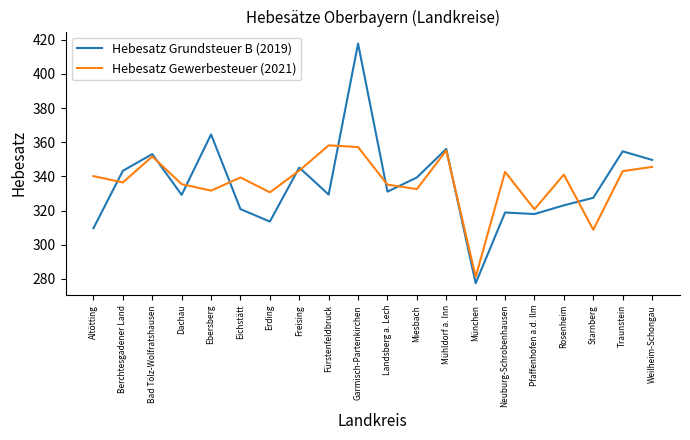

What position from the left is München?

14